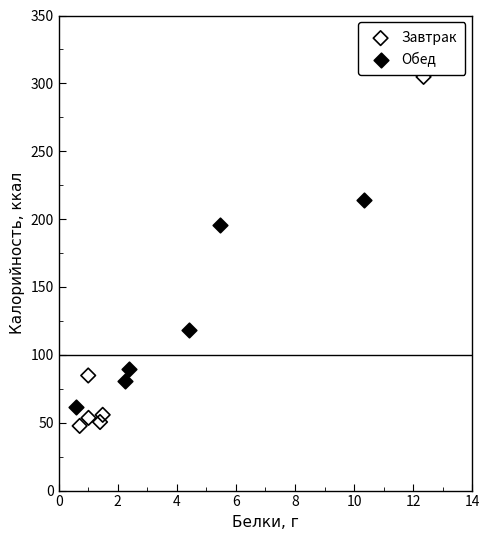

Which series has the widest spread of Y values?

Завтрак